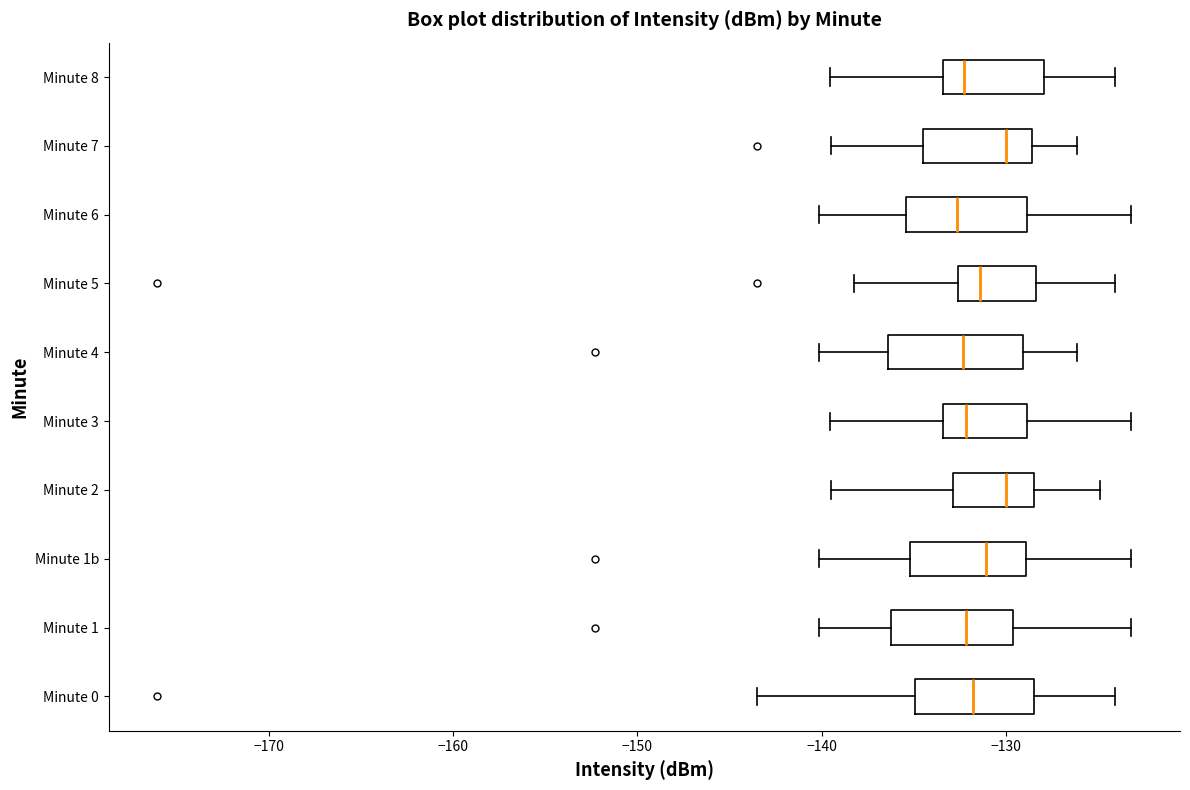

Reading bottom to top, transcribe this box plot: for each box, give where its median line is, the range the box spans, and where its two whiskers end, as read against the x-axis. The values are not printed on the chart, so give them approximately, as read against the axis.

Minute 0: median -132, box -135 to -128, whiskers -144 to -124
Minute 1: median -132, box -136 to -130, whiskers -140 to -123
Minute 1b: median -131, box -135 to -129, whiskers -140 to -123
Minute 2: median -130, box -133 to -128, whiskers -140 to -125
Minute 3: median -132, box -133 to -129, whiskers -140 to -123
Minute 4: median -132, box -136 to -129, whiskers -140 to -126
Minute 5: median -131, box -133 to -128, whiskers -138 to -124
Minute 6: median -133, box -135 to -129, whiskers -140 to -123
Minute 7: median -130, box -135 to -129, whiskers -140 to -126
Minute 8: median -132, box -133 to -128, whiskers -140 to -124